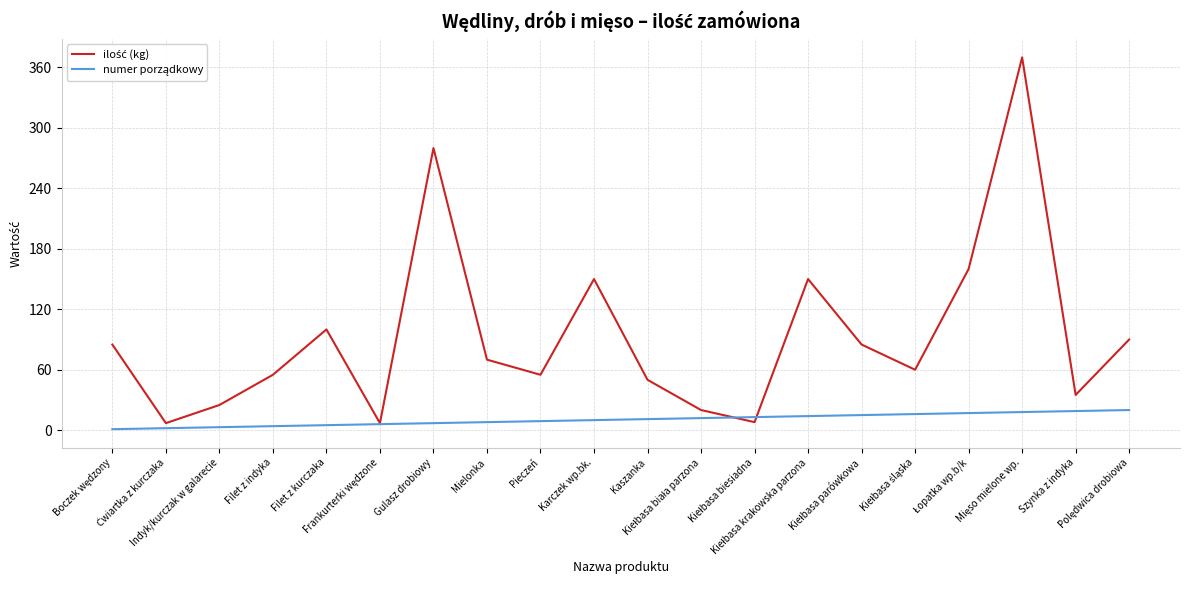

What is the greatest value displayed?

370